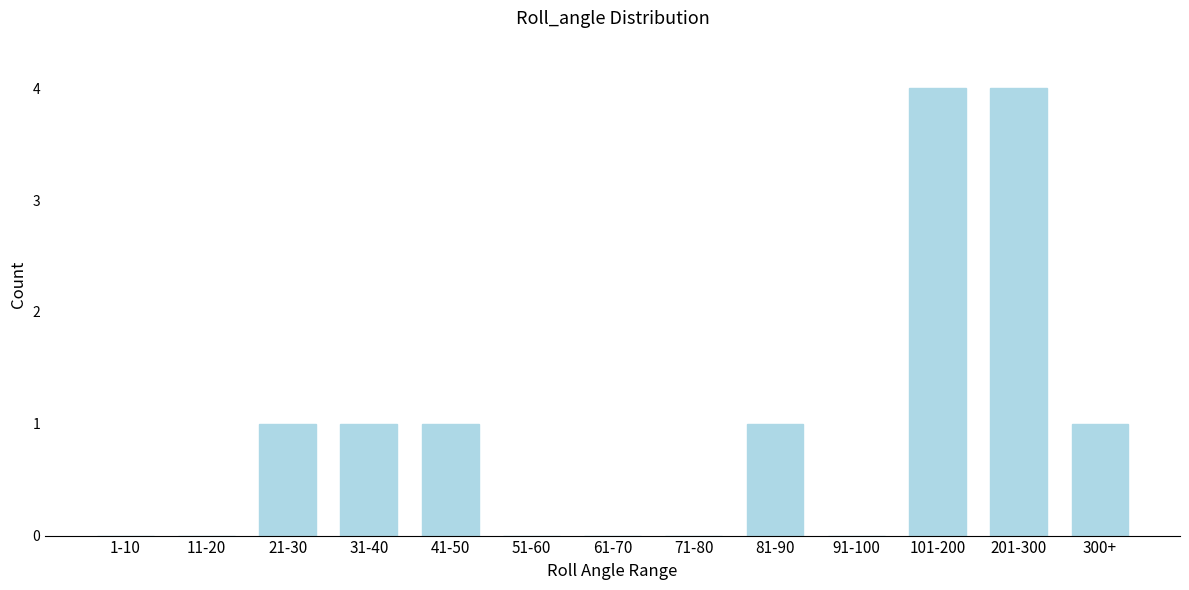

Reading left to right, transcribe all the data shown in this chart.

1-10=0	11-20=0	21-30=1	31-40=1	41-50=1	51-60=0	61-70=0	71-80=0	81-90=1	91-100=0	101-200=4	201-300=4	300+=1